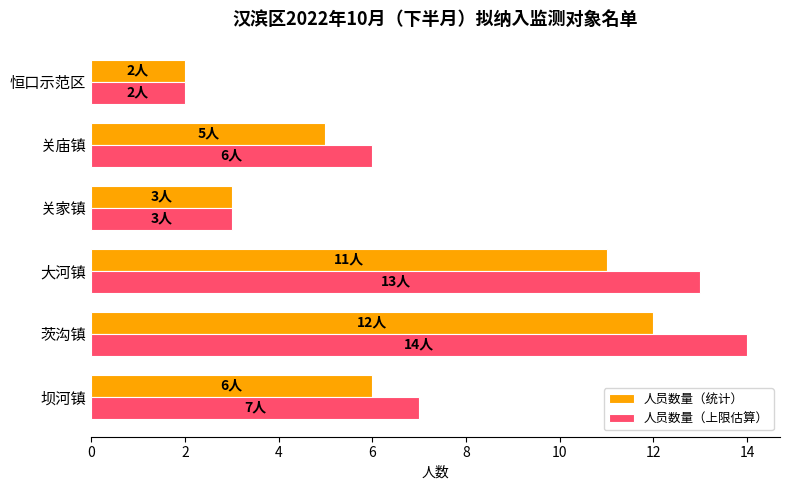

How many values in the 人员数量（统计） series are below 6?

3